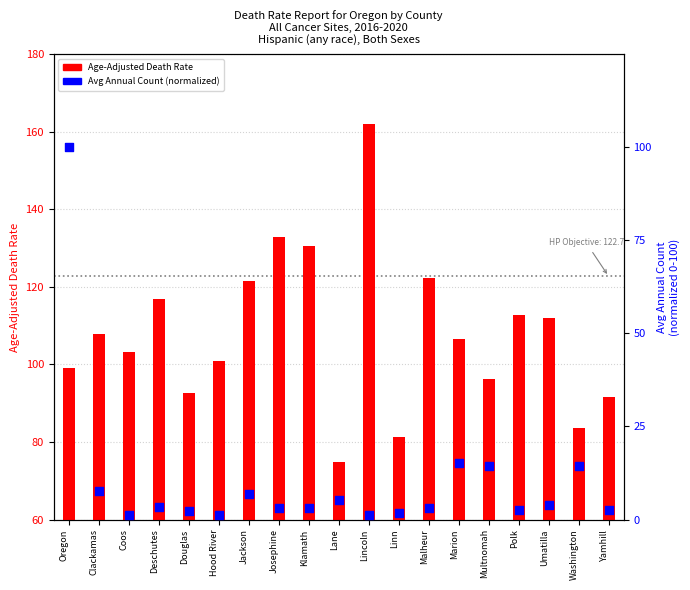

At which category is the sum across all series the highest?

Oregon